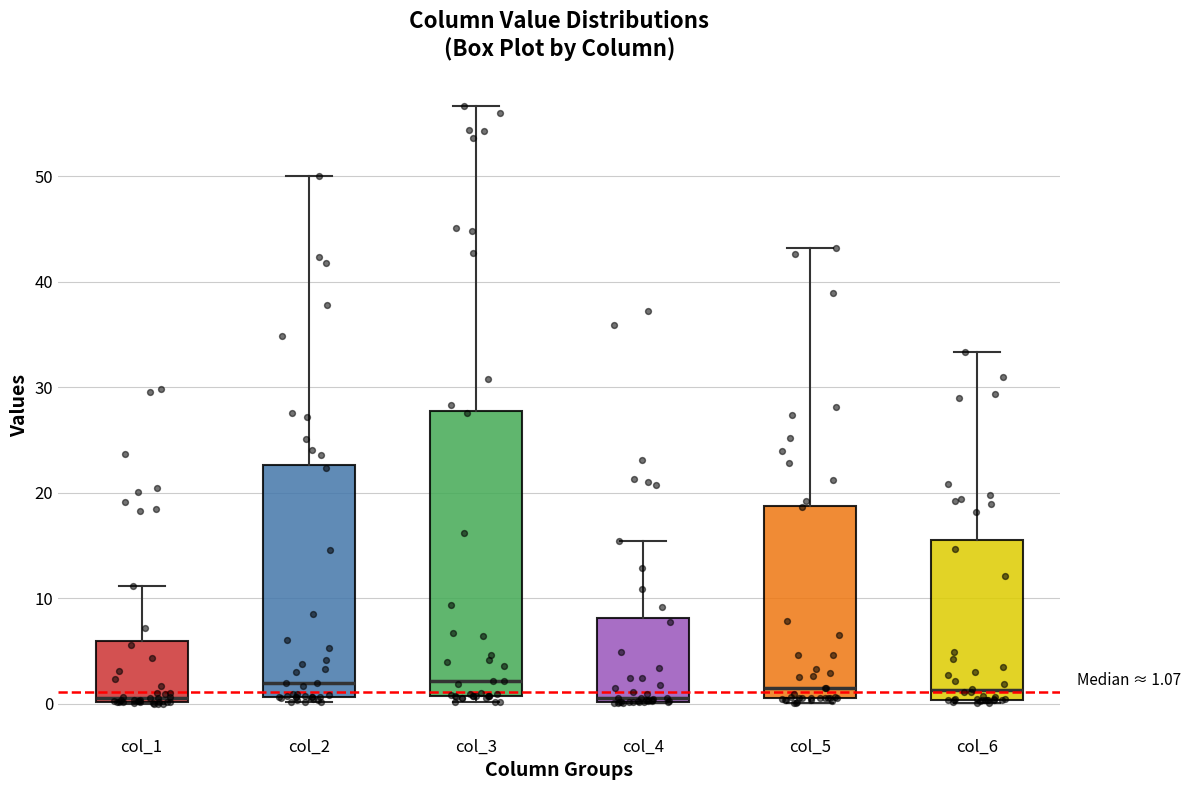

Comparing the boxes themselves (not the whiskers), which one is the tallest?

col_3